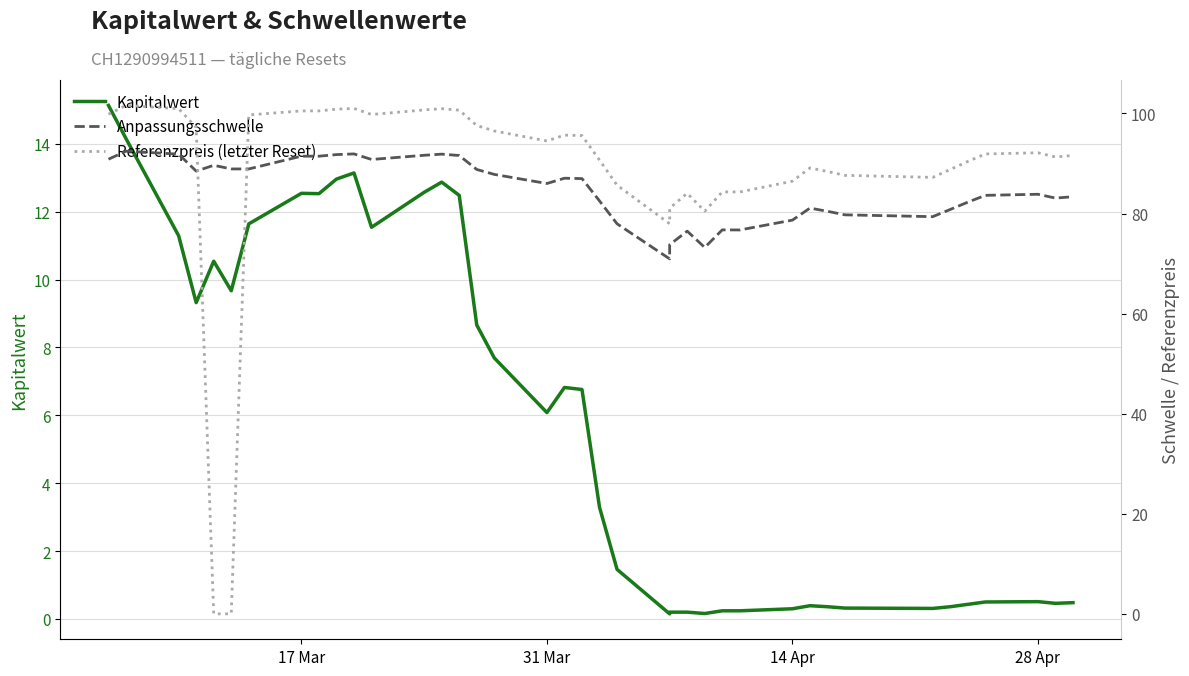

What is the difference between the second highest and minimum values in the Kapitalwert series?

14.0